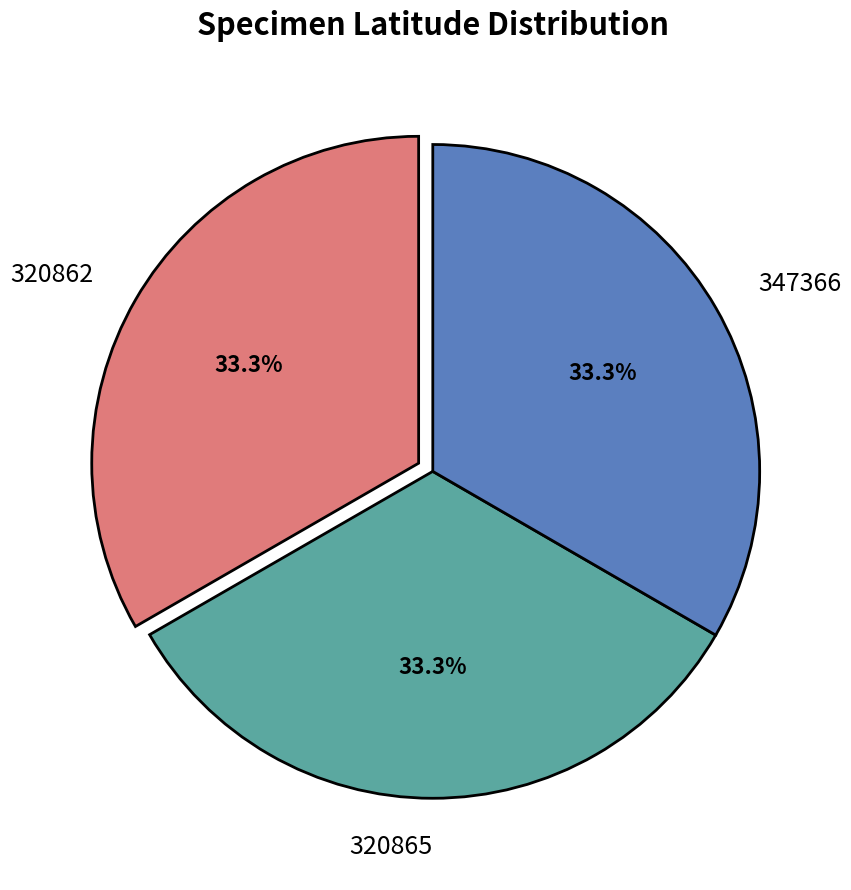

Approximately how many times larger is the value at 320865 compared to 320862?

1.0